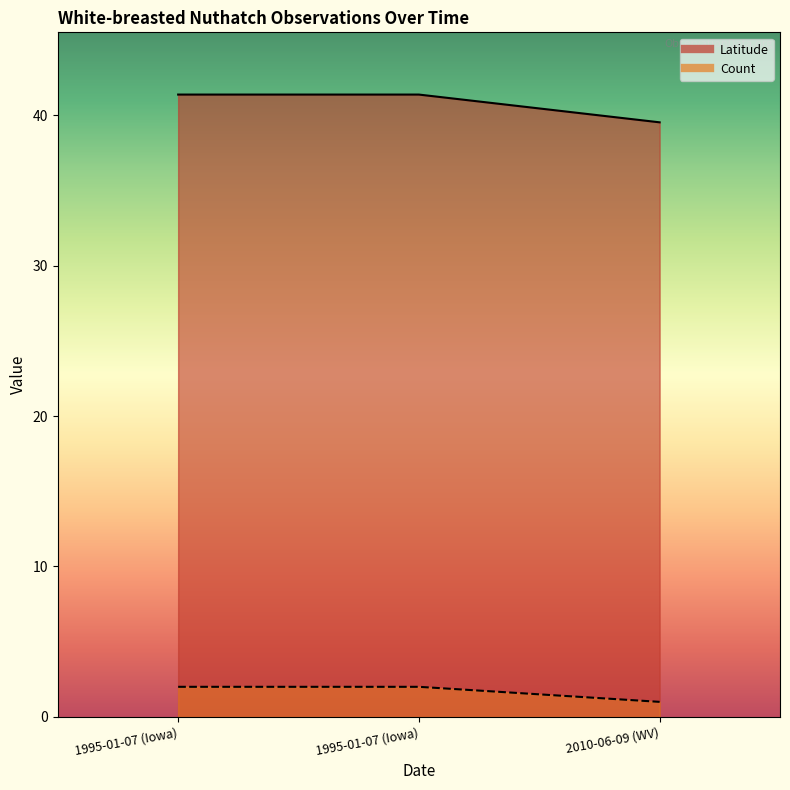

Between 1995-01-07 (Iowa) and 1995-01-07 (Iowa), which is larger?

1995-01-07 (Iowa)